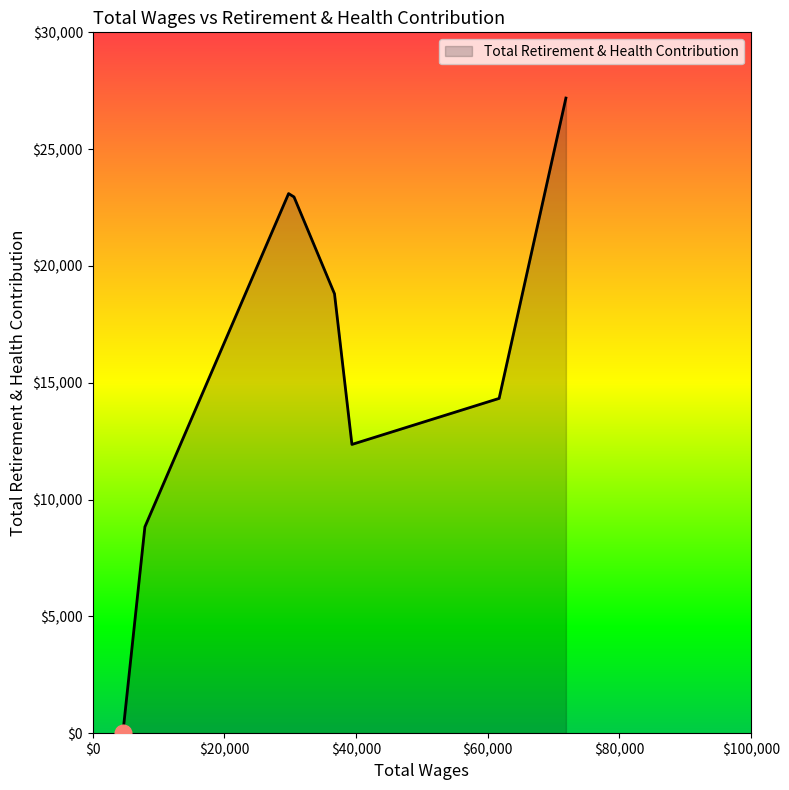

Rank the categories by value from highest to lowest.

71892.0, 71892.0, 29765.0, 30587.0, 36739.0, 61747.0, 39386.0, 7936.0, 4590.0